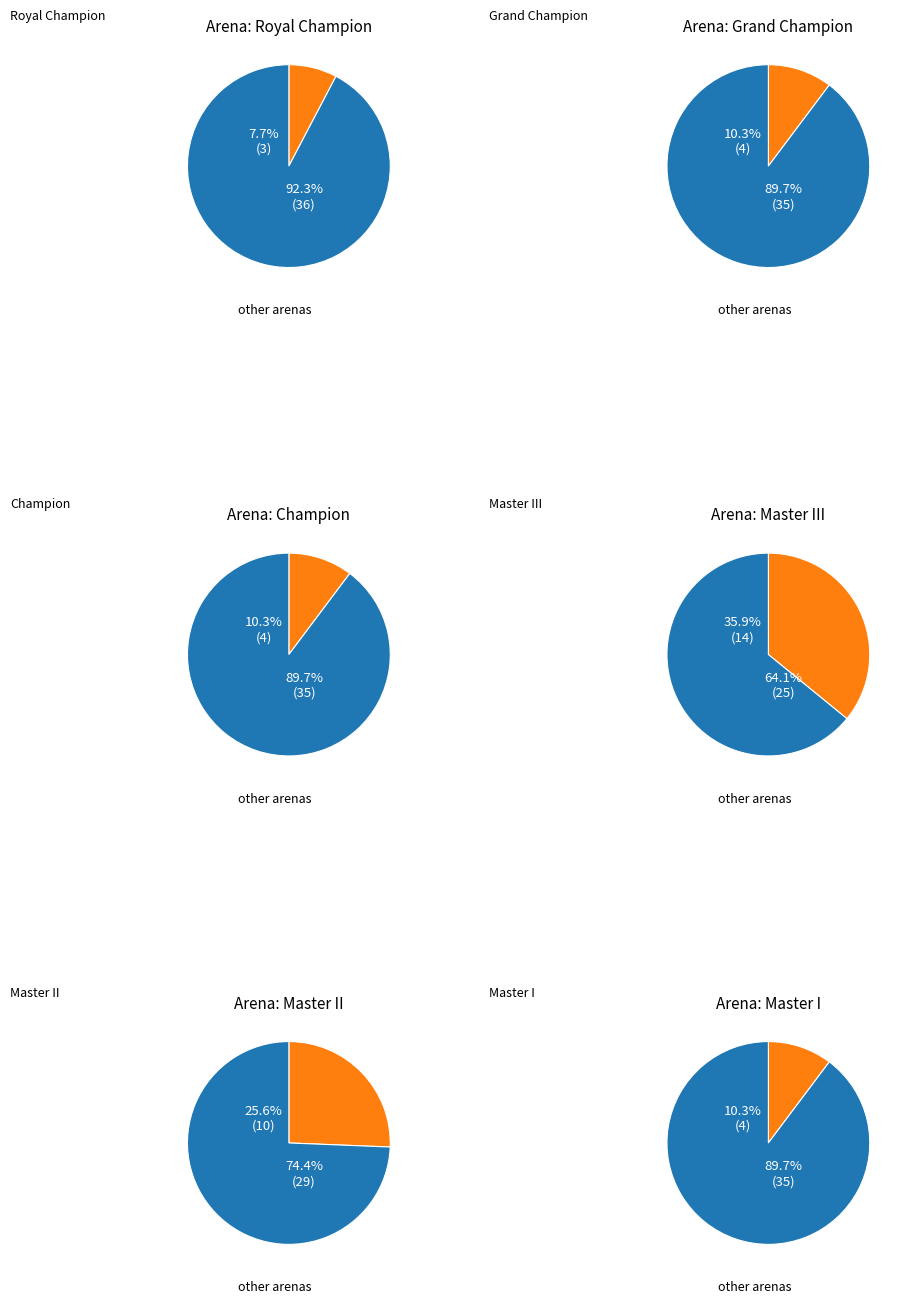

What is the change in value from Master III to Master I?

-10